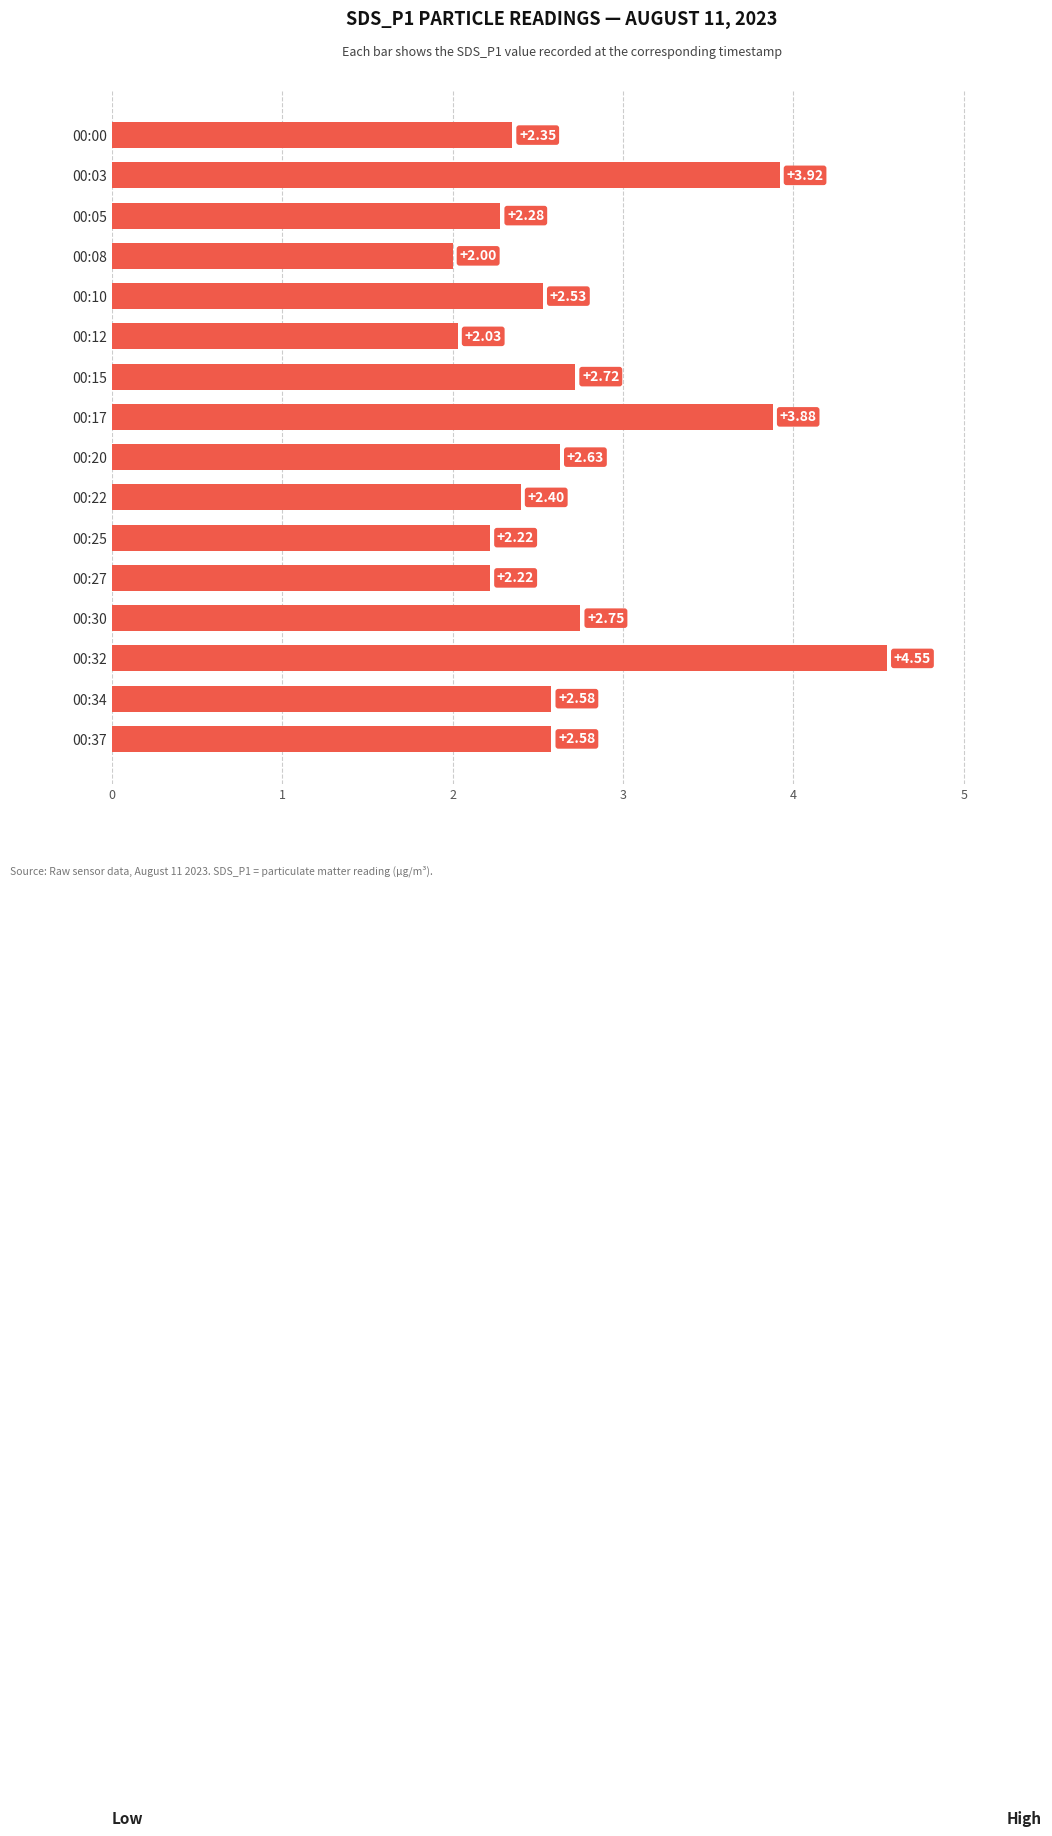

What is the sum of all values?

43.6